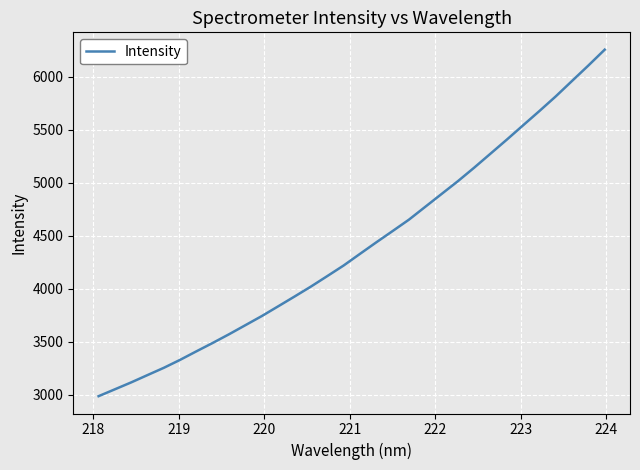

What is the average value?

4397.6